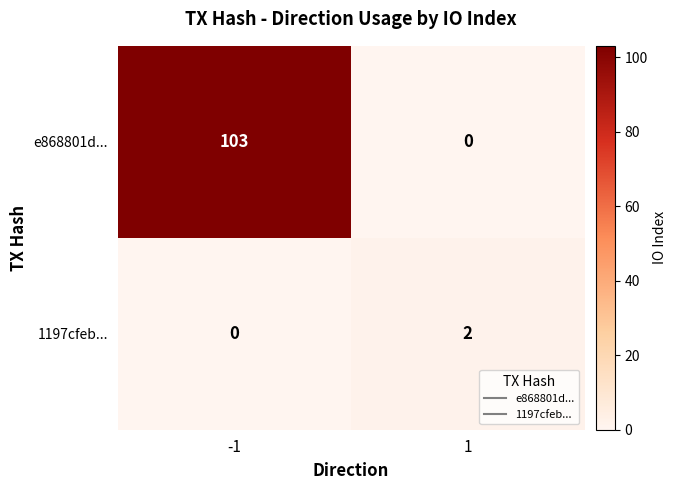

Which series has the largest total across all categories?

e868801d...